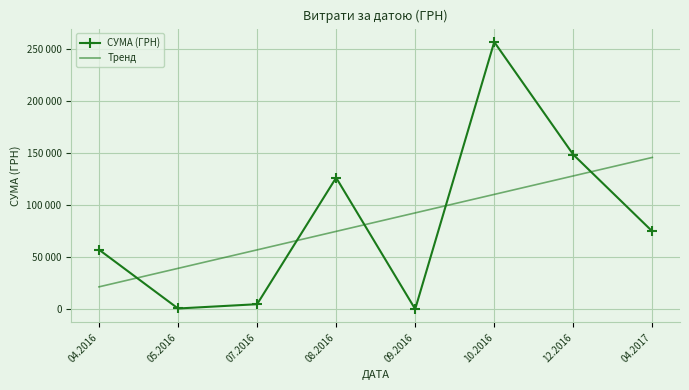

How many times do Тренд and СУМА (ГРН) cross each other?

5